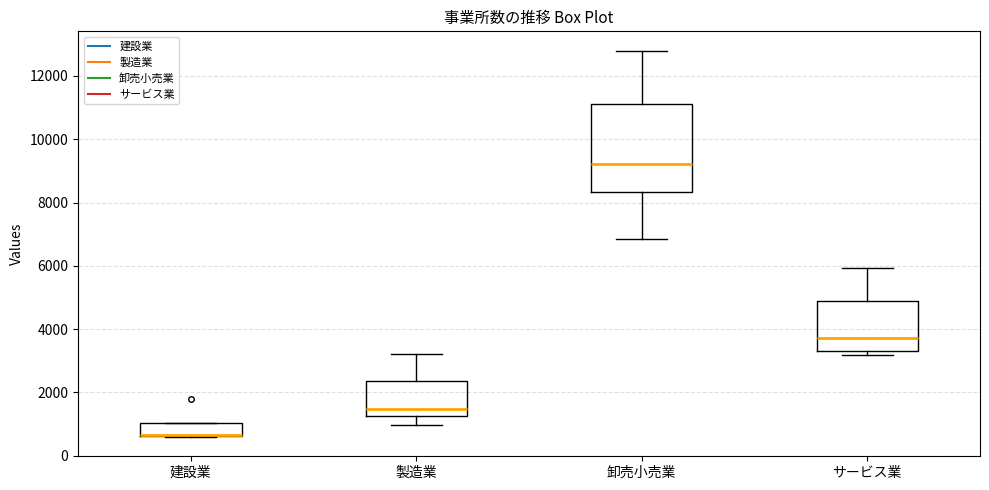

Where does the upper whisker of the box for 製造業 end on the y-axis? The values are not printed on the chart, so give them approximately, as read against the axis.

3200